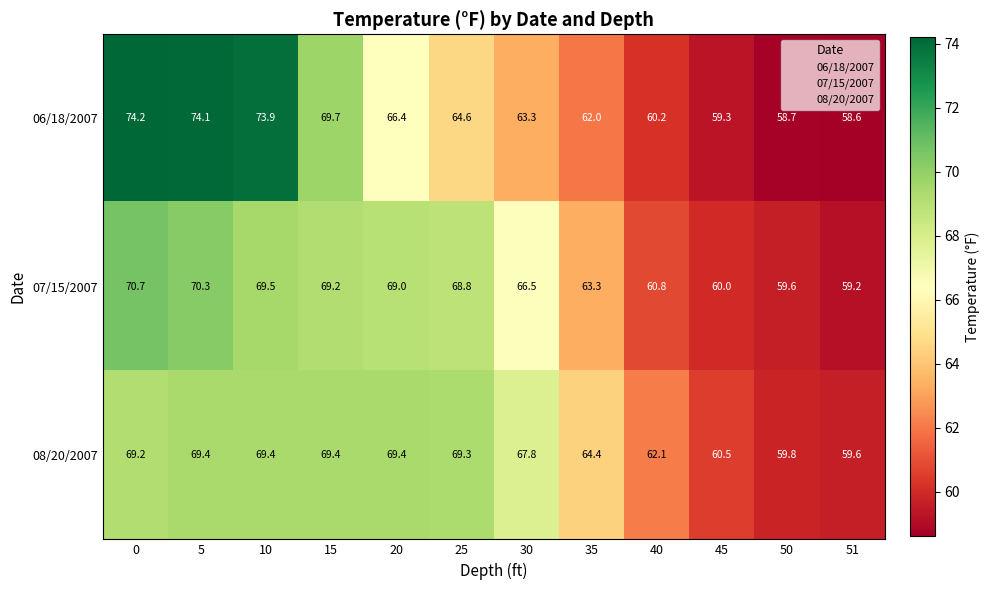

Rank the series by their maximum value, from lowest to highest.

08/20/2007, 07/15/2007, 06/18/2007